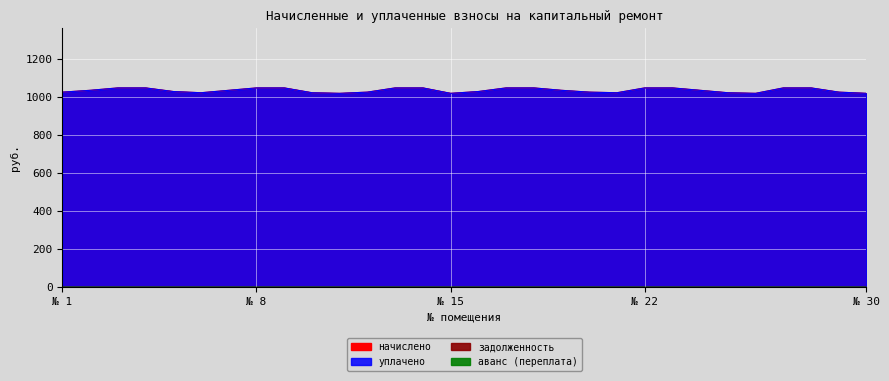

True or false: начислено has more than 1 interior local peaks.

False